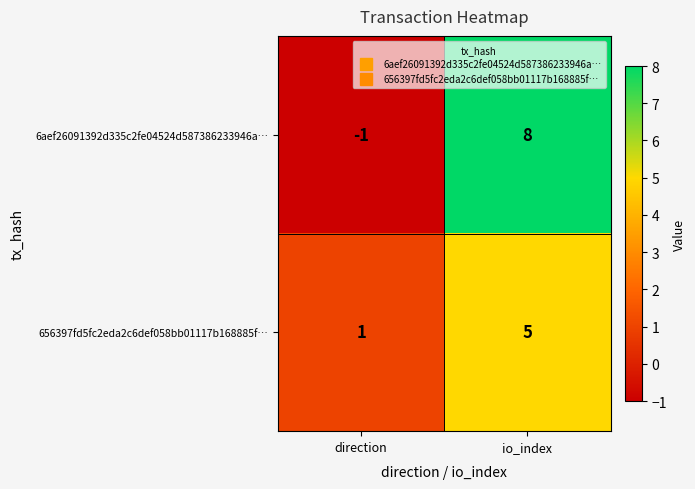

At which label is 6aef26091392d335c2fe04524d587386233946a… closest to 3?

direction